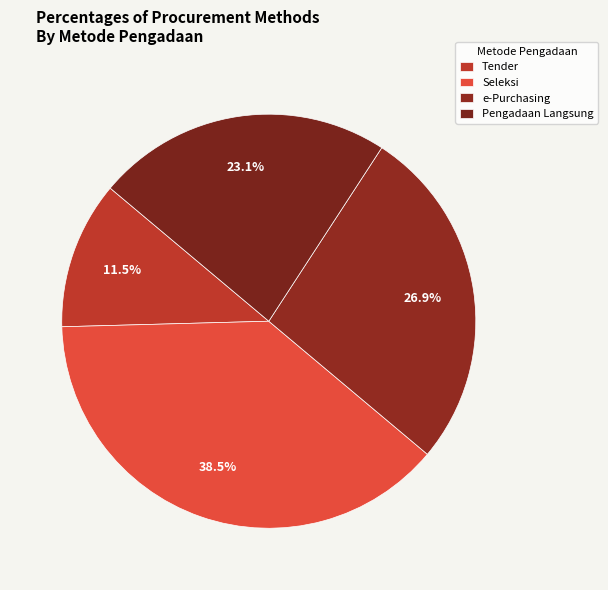

Is it true that Tender is 26% of the pie?

False